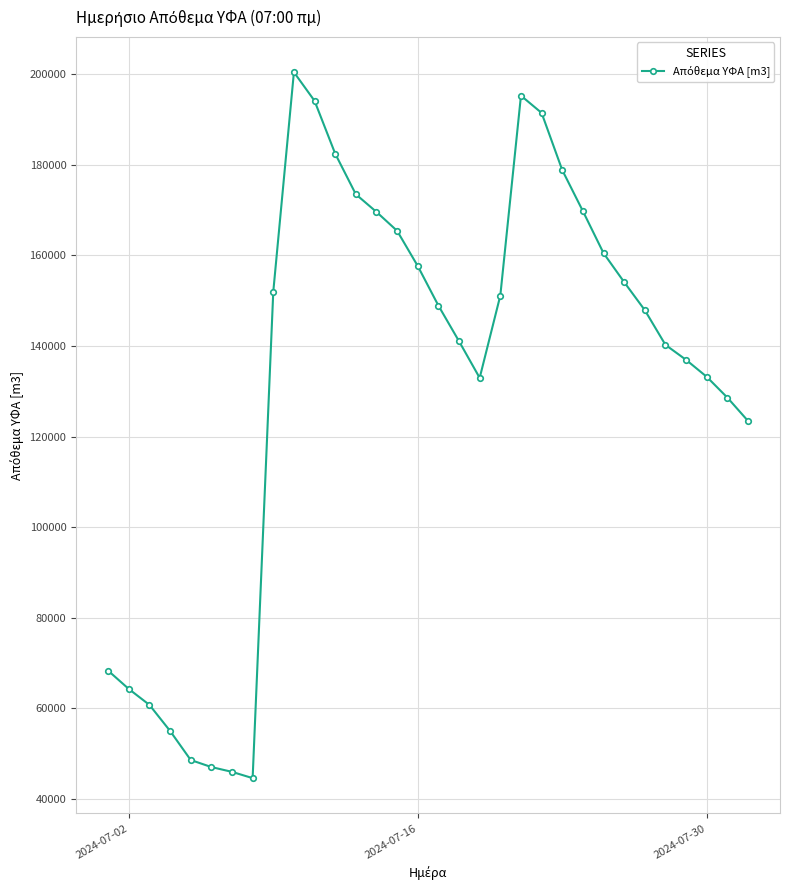

What is the value of the 23rd point from the left?

178847.8